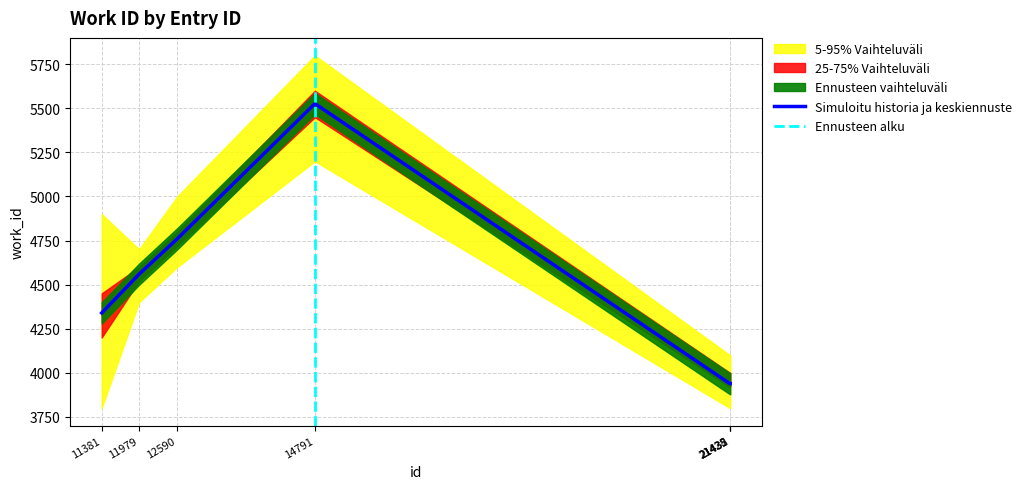

What is the change in value from 11381 to 11979?

+220